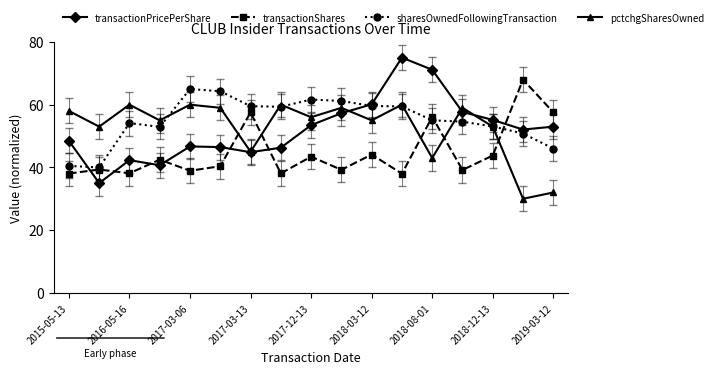

Which series has the largest range (max minus min)?

transactionPricePerShare